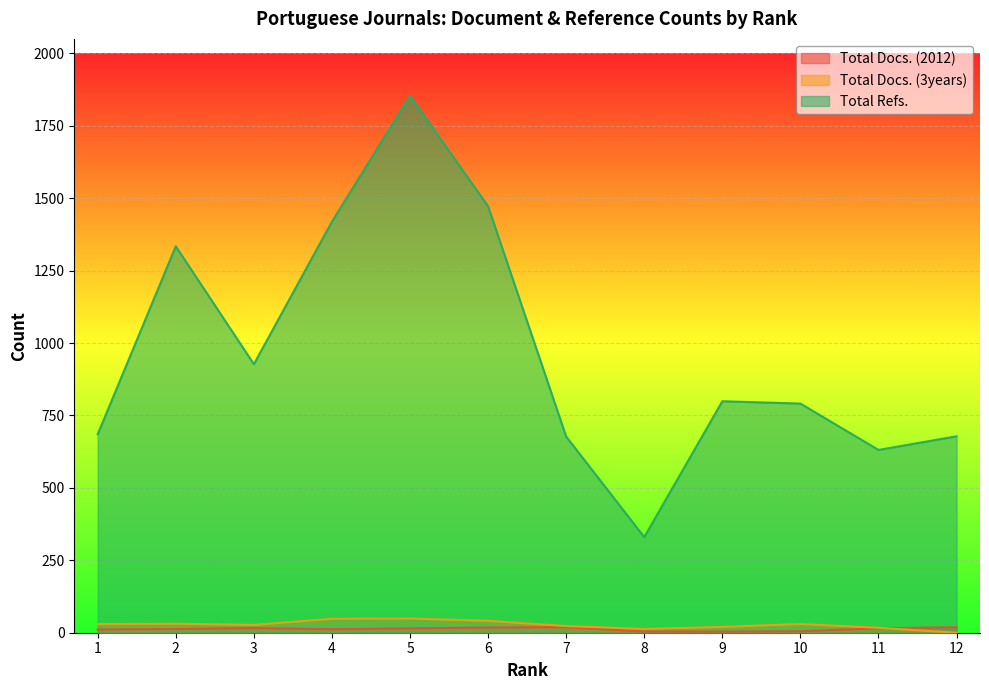

What is the total value across all series at 1?

726